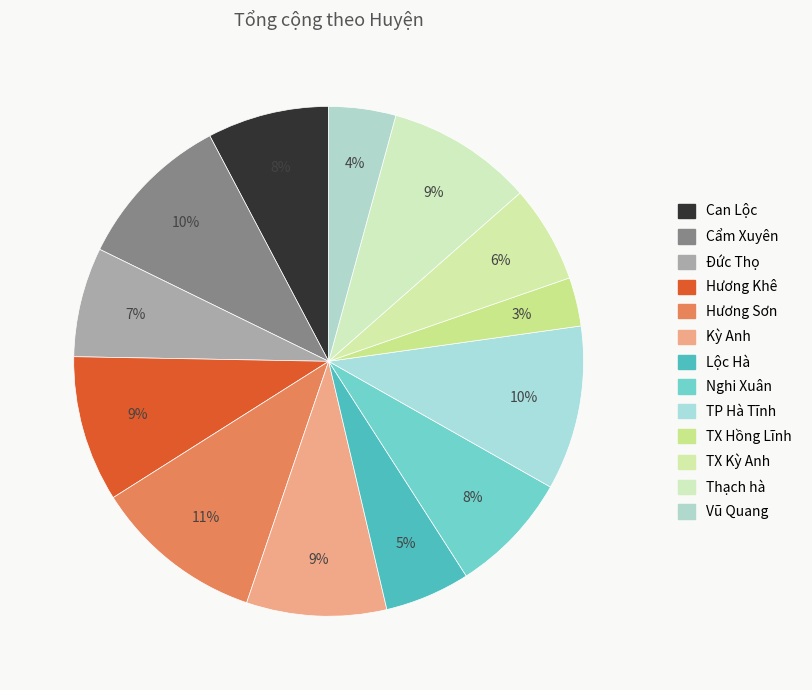

What percentage do Hương Sơn and TX Kỳ Anh together represent?

17.0%